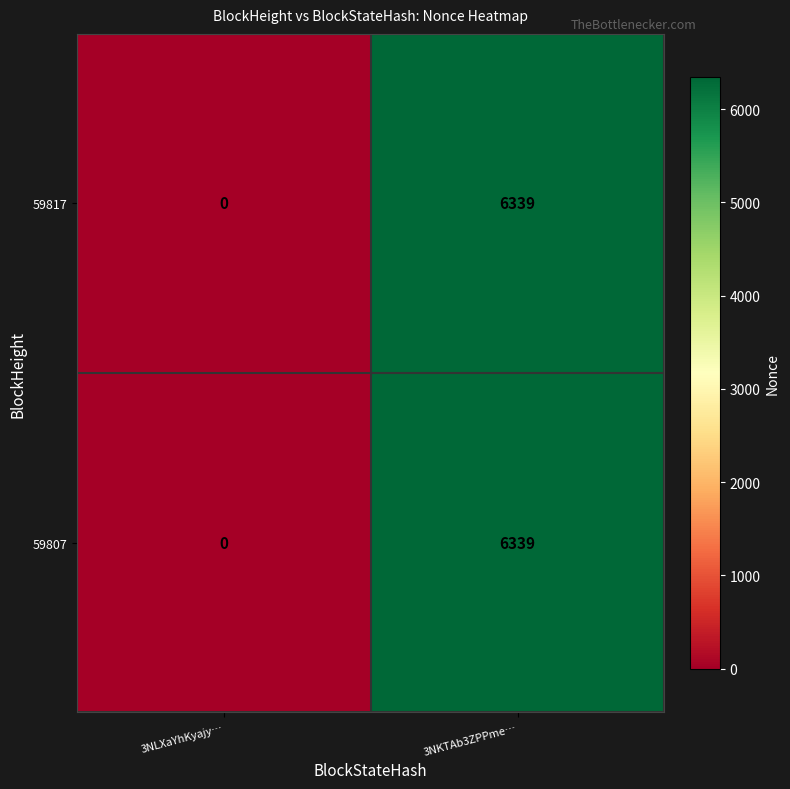

List the labels in order of 59807 value, smallest first.

3NLXaYhKyajy…, 3NKTAb3ZPPme…